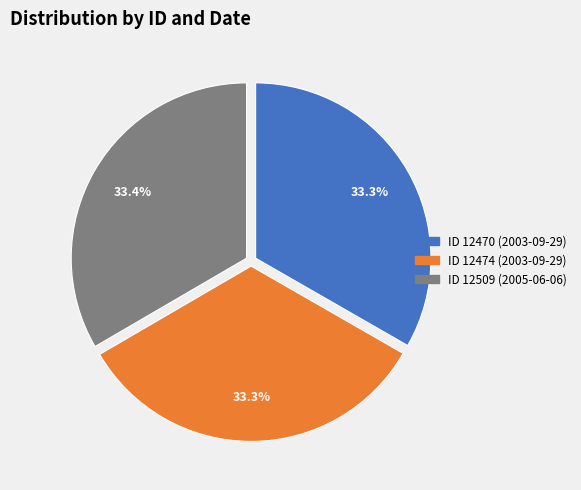

Is there any slice that represents more than half of the pie?

No